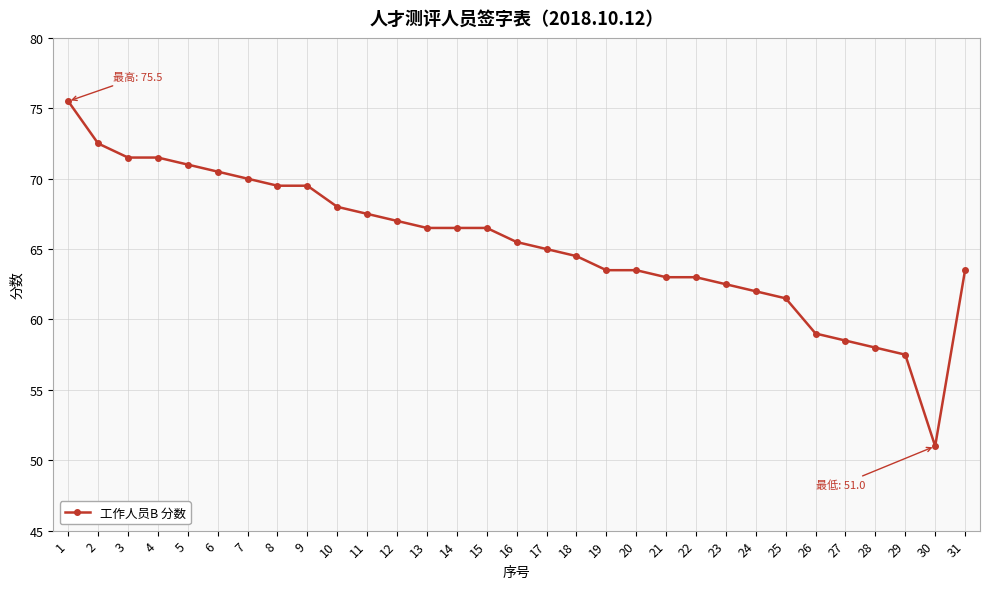

Count the number of categories in the chart.

31